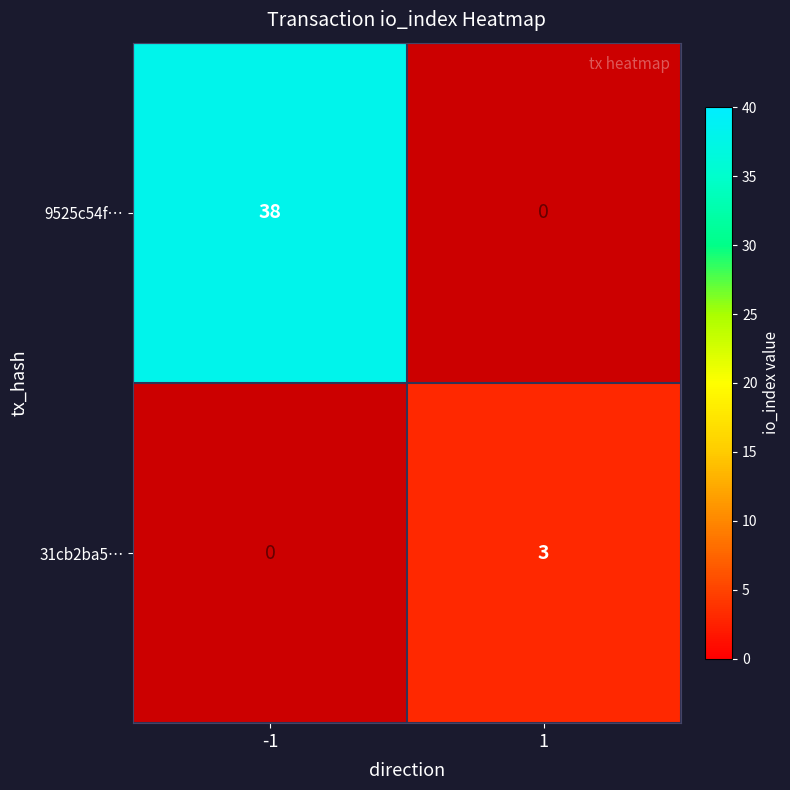

Is the value of 31cb2ba5… at 1 greater than the value of 9525c54f… at -1?

No